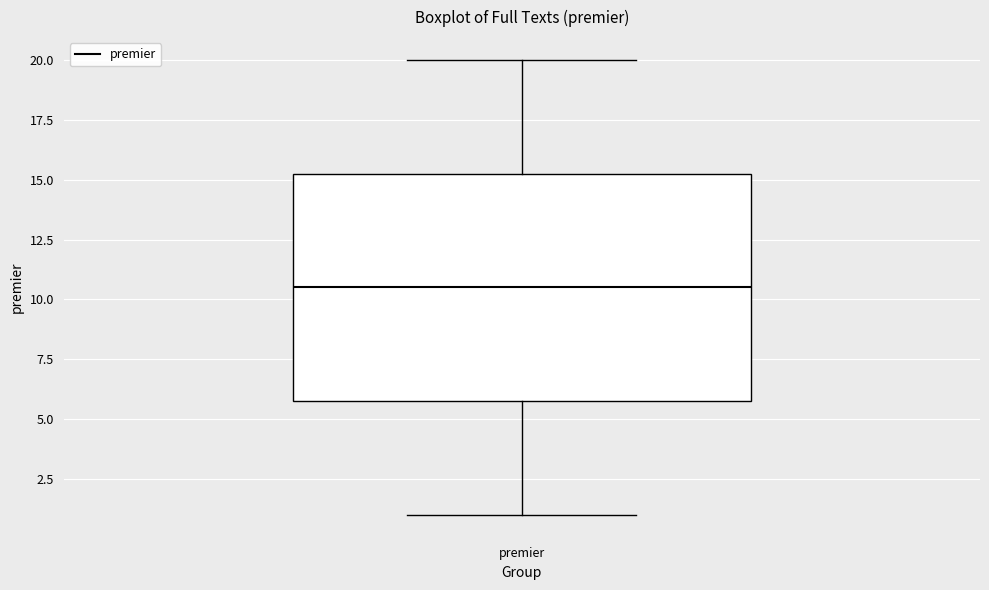

Transcribe this box plot: give where the median line is, the range the box spans, and where the two whiskers end, as read against the y-axis. The values are not printed on the chart, so give them approximately, as read against the axis.

median 10.5, box 6.0 to 15.5, whiskers 1.0 to 20.0